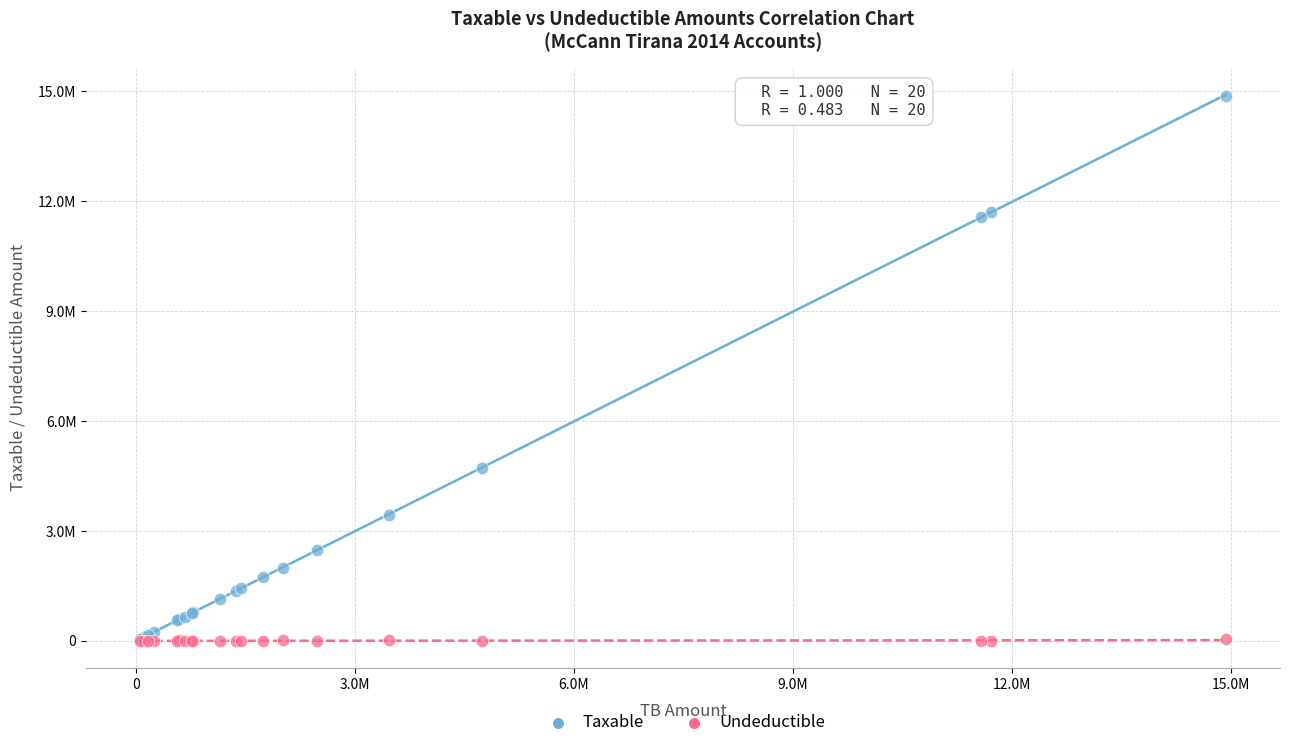

Which series has the largest Y range (max minus min)?

Taxable